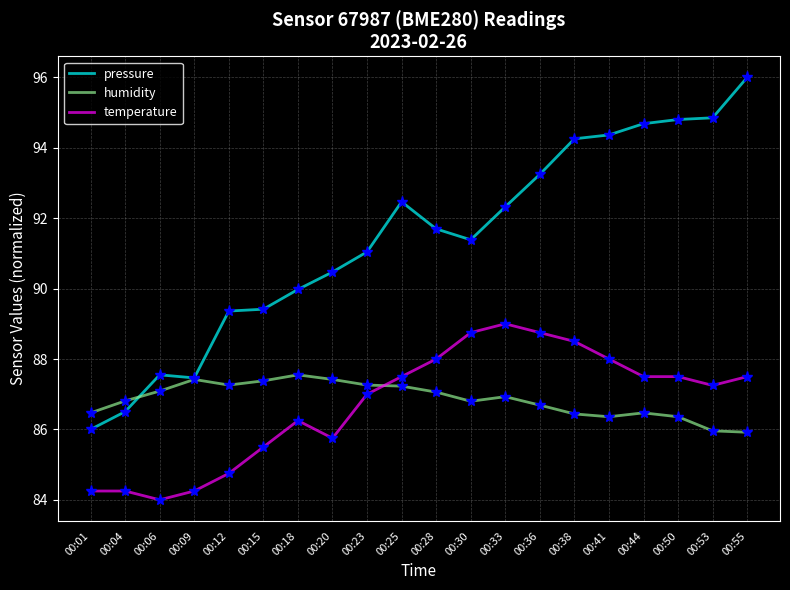

Which series has the widest spread of values?

pressure